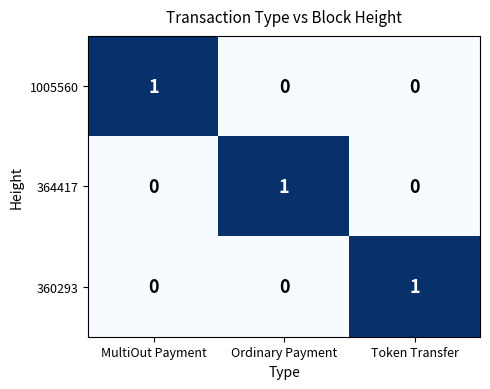

Reading left to right, list all the values displayed in this chart.

1005560: 1	0	0
364417: 0	1	0
360293: 0	0	1